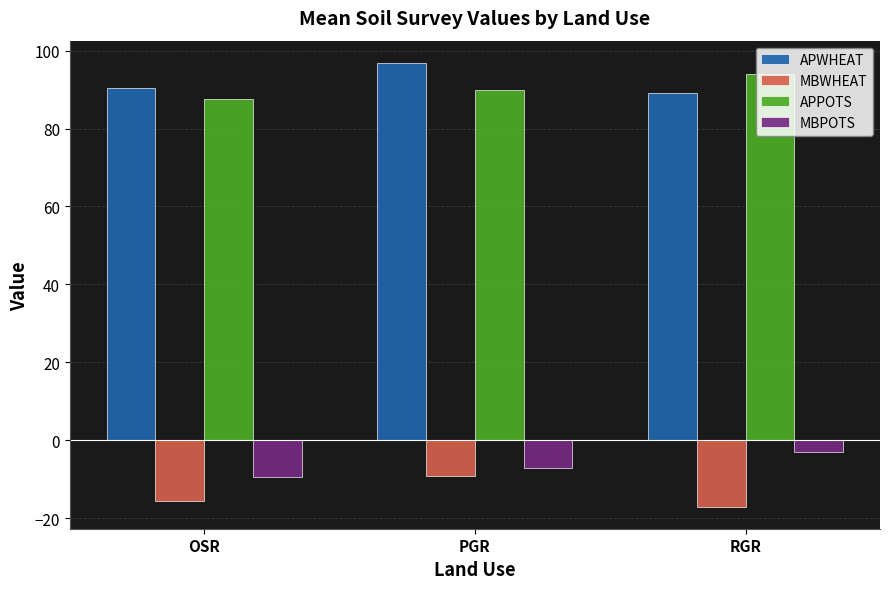

What is the value of the MBPOTS bar at the 1st from the left?

-9.5